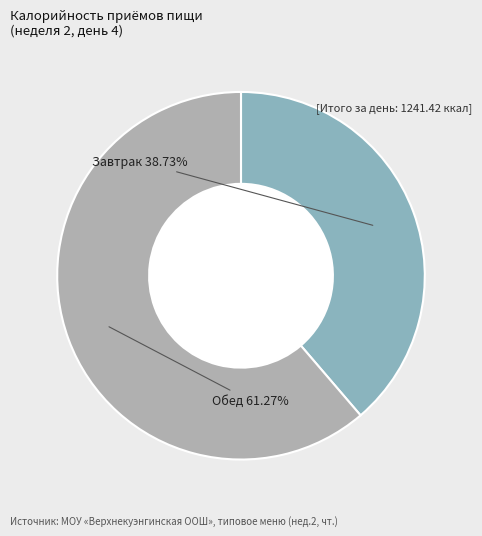

The Завтрак slice represents 32% of the pie. True or false?

False